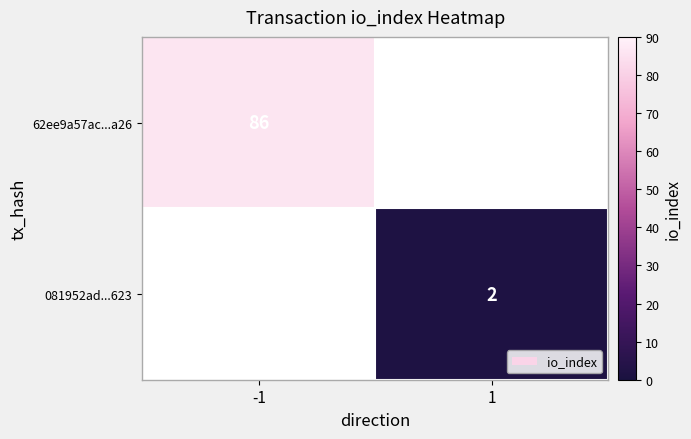

At how many categories does at least one series exceed 36?

1